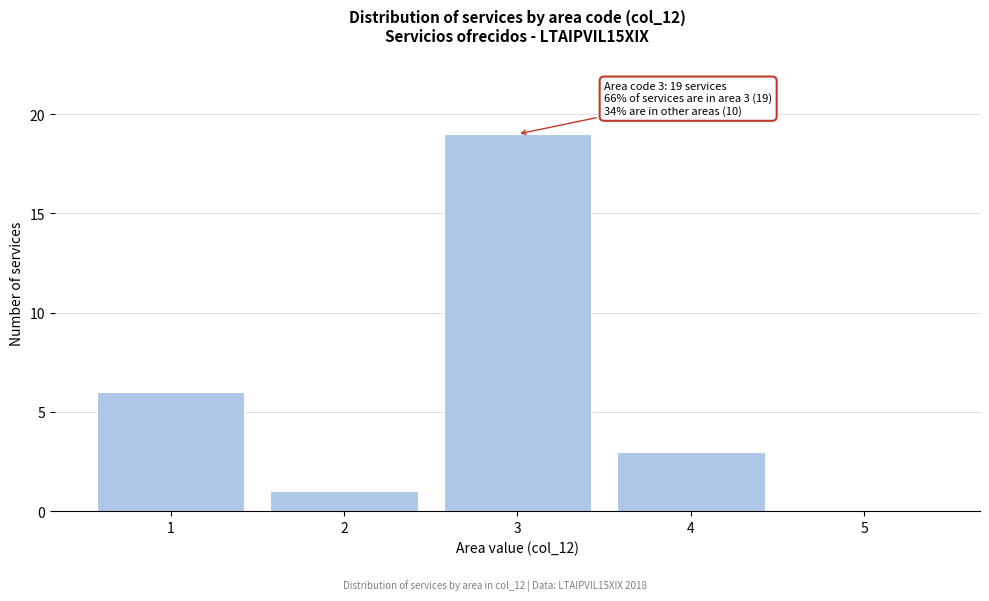

Which range on the x-axis has the tallest bar?

2.5 to 3.5